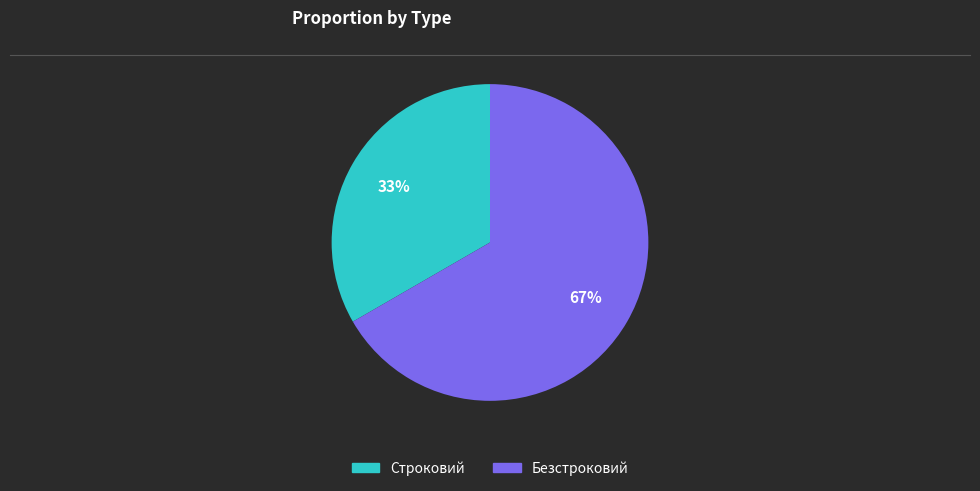

What is the majority slice?

Безстроковий